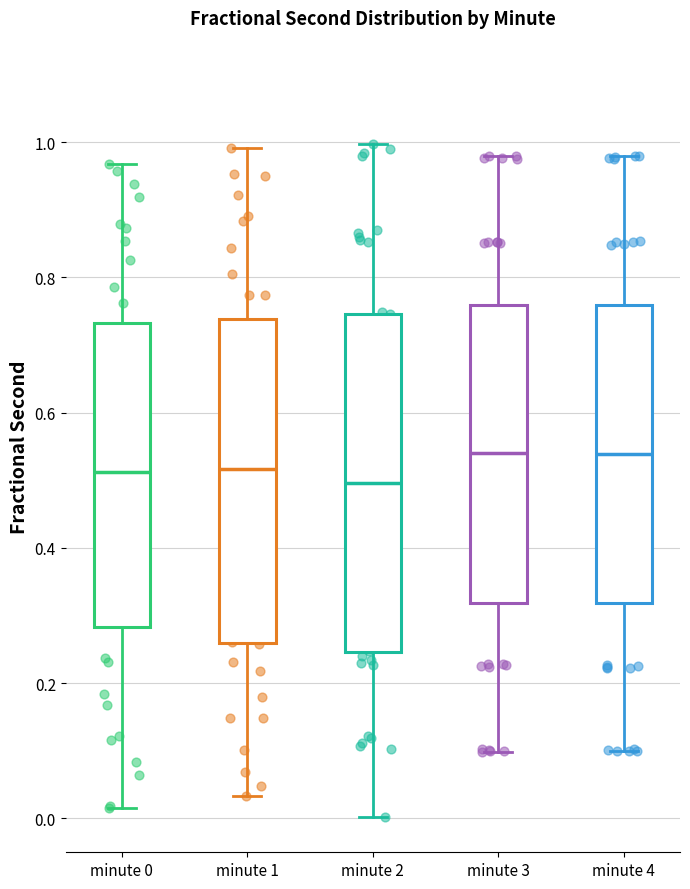

Where is the upper edge of the box for minute 2 on the y-axis? The values are not printed on the chart, so give them approximately, as read against the axis.

0.74